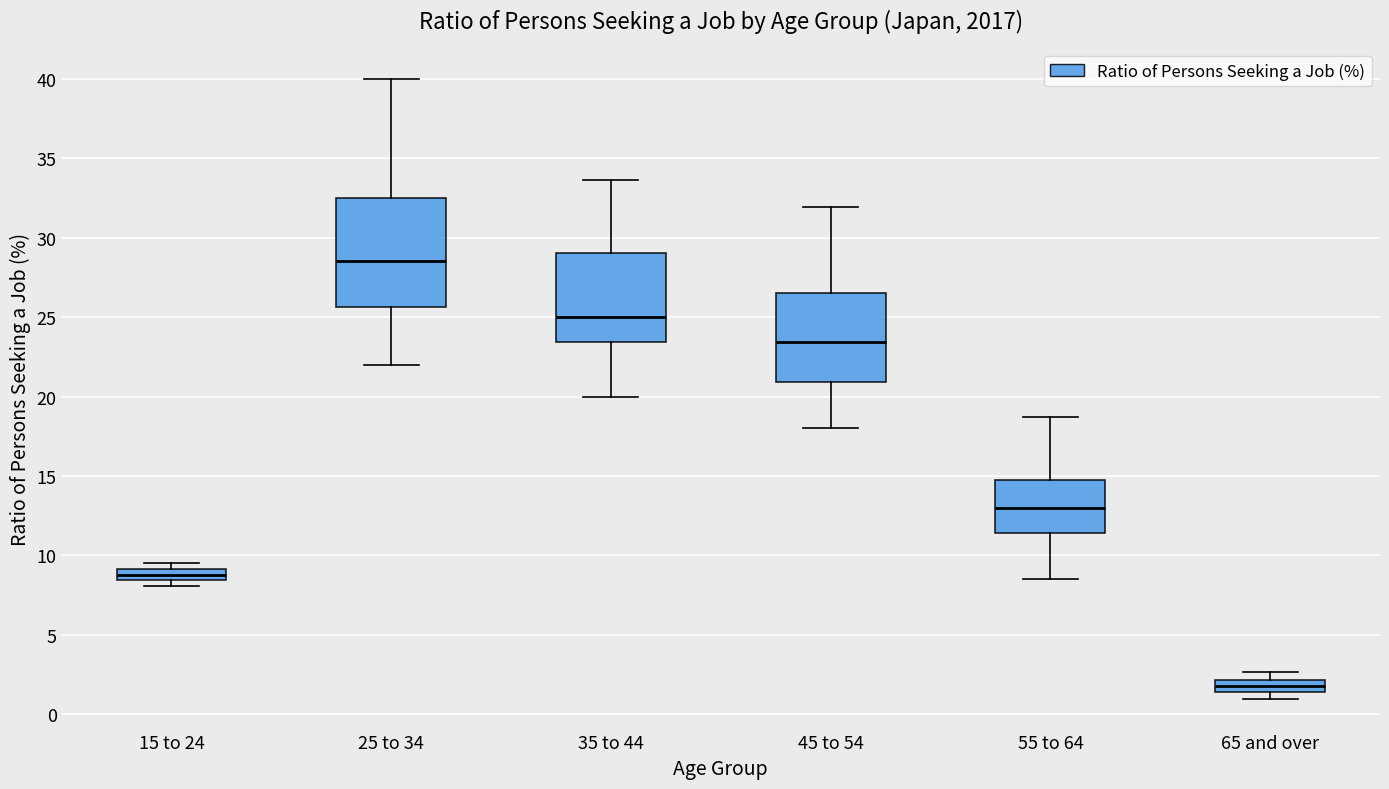

Which box is the tallest, from its lower edge to its upper edge?

25 to 34